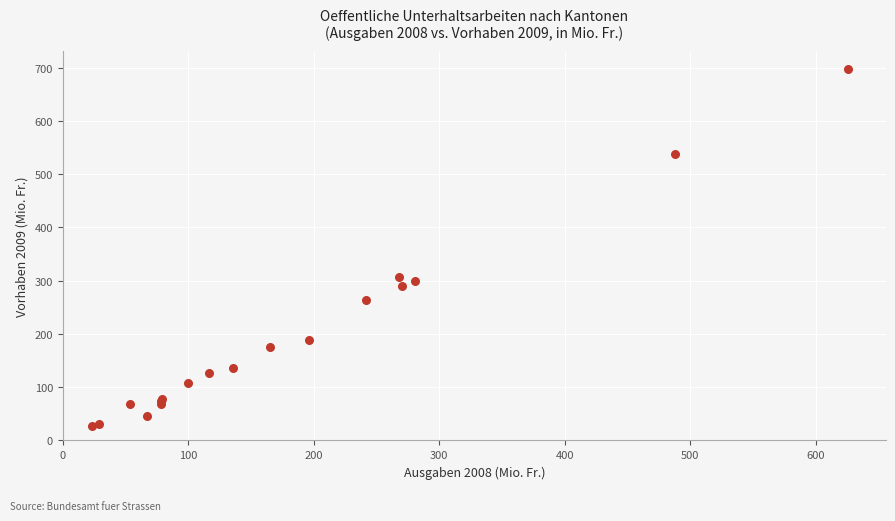

What Y value in the scatter plot is closest to 362?

306.8